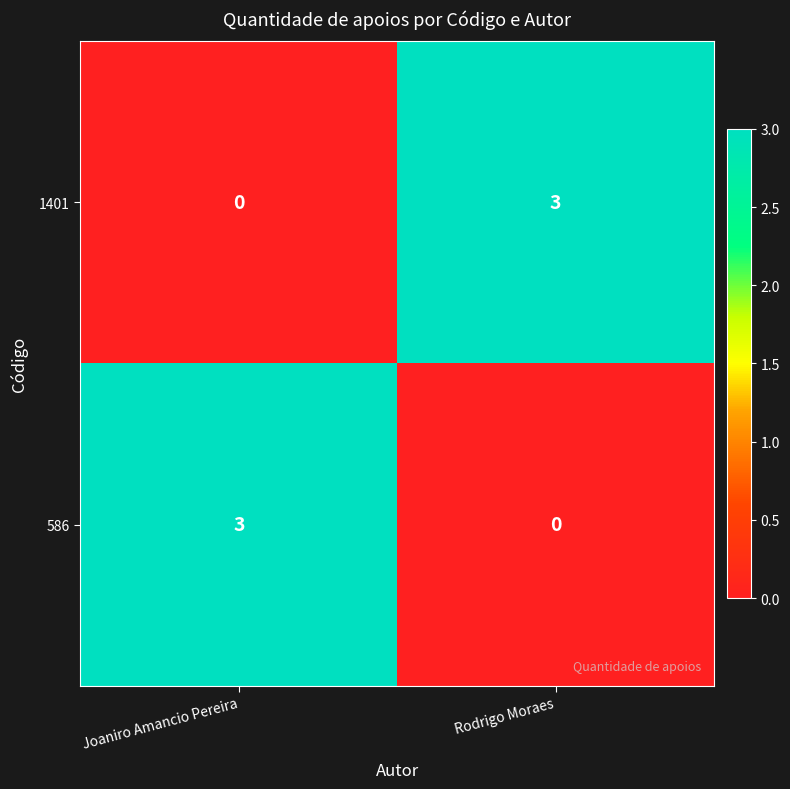

Rank the series at Joaniro Amancio Pereira from highest to lowest value.

586, 1401